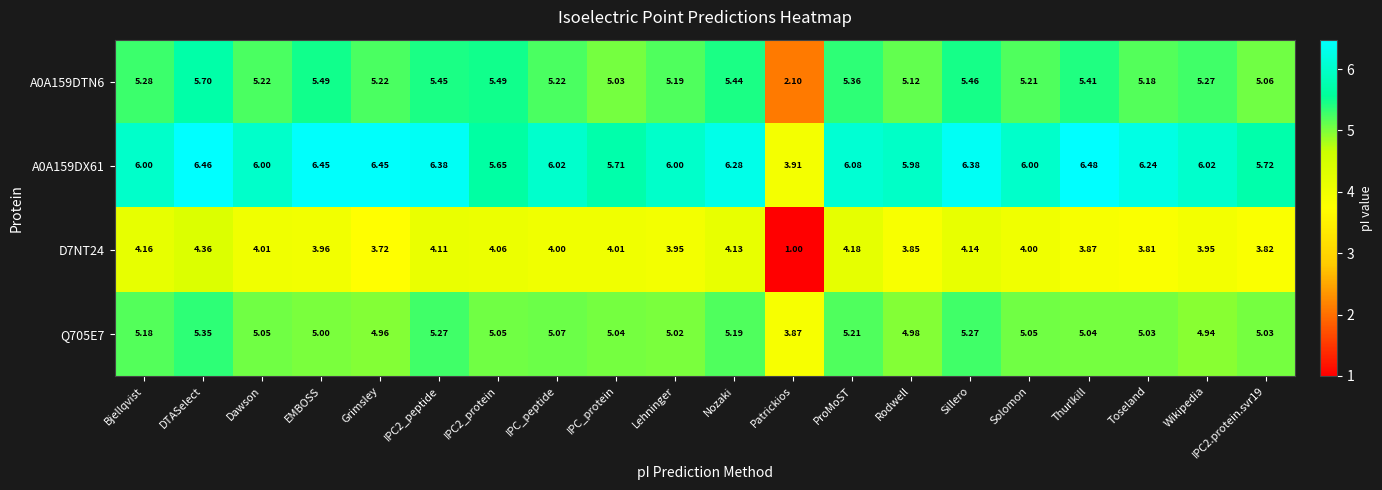

Is the value of A0A159DTN6 at Patrickios greater than the value of Q705E7 at IPC2_protein?

No